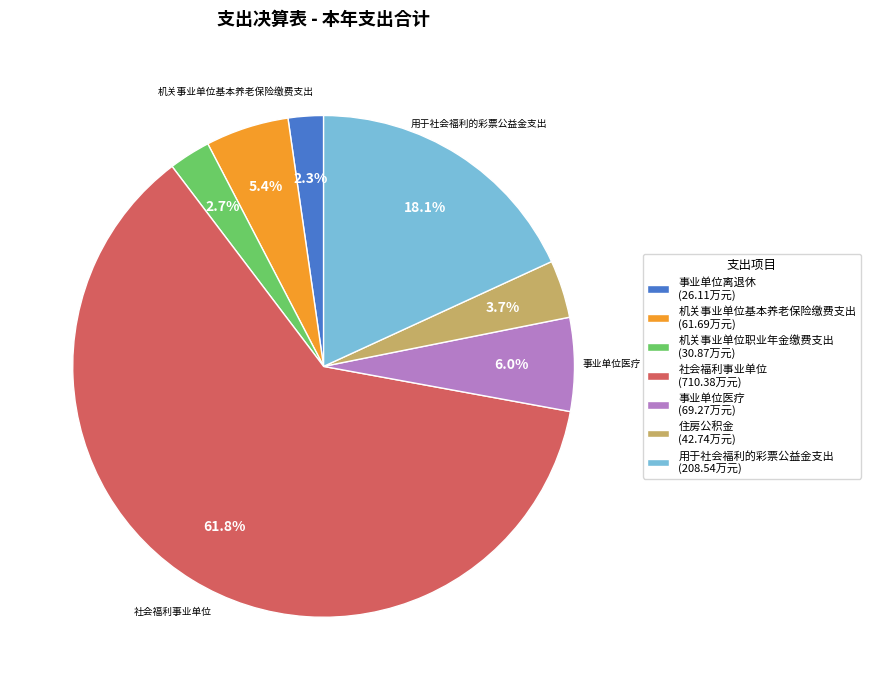

To the nearest percent, what percentage of the pie is 住房公积金?

4%